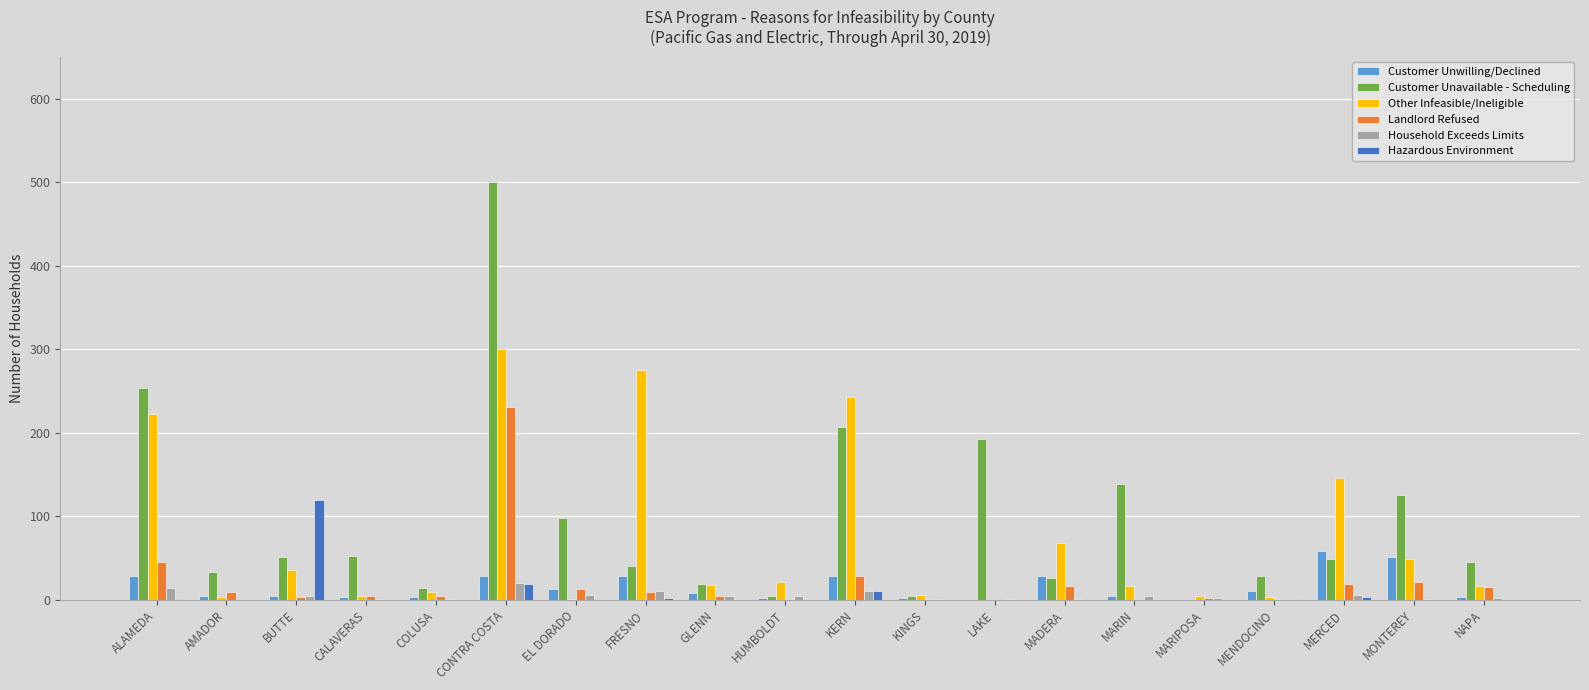

True or false: Hazardous Environment has a value of 78 at BUTTE.

False